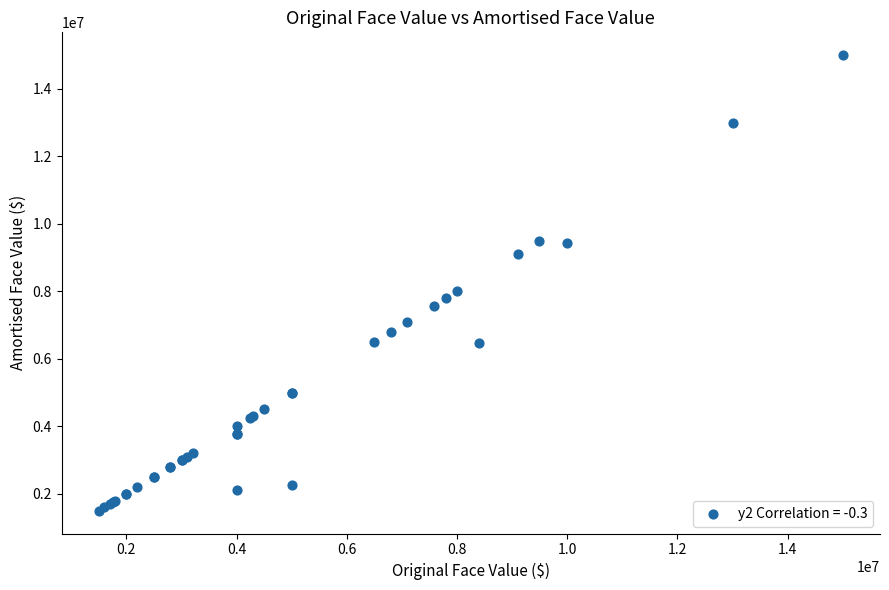

What Y value in the scatter plot is closest to 8250000?

8000000.0